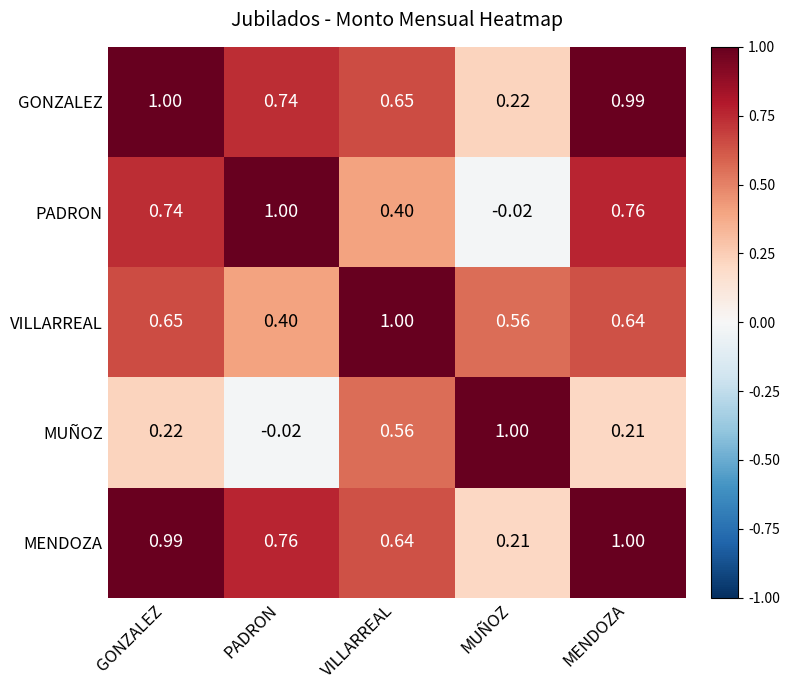

Rank the series at PADRON from highest to lowest value.

PADRON, MENDOZA, GONZALEZ, VILLARREAL, MUÑOZ